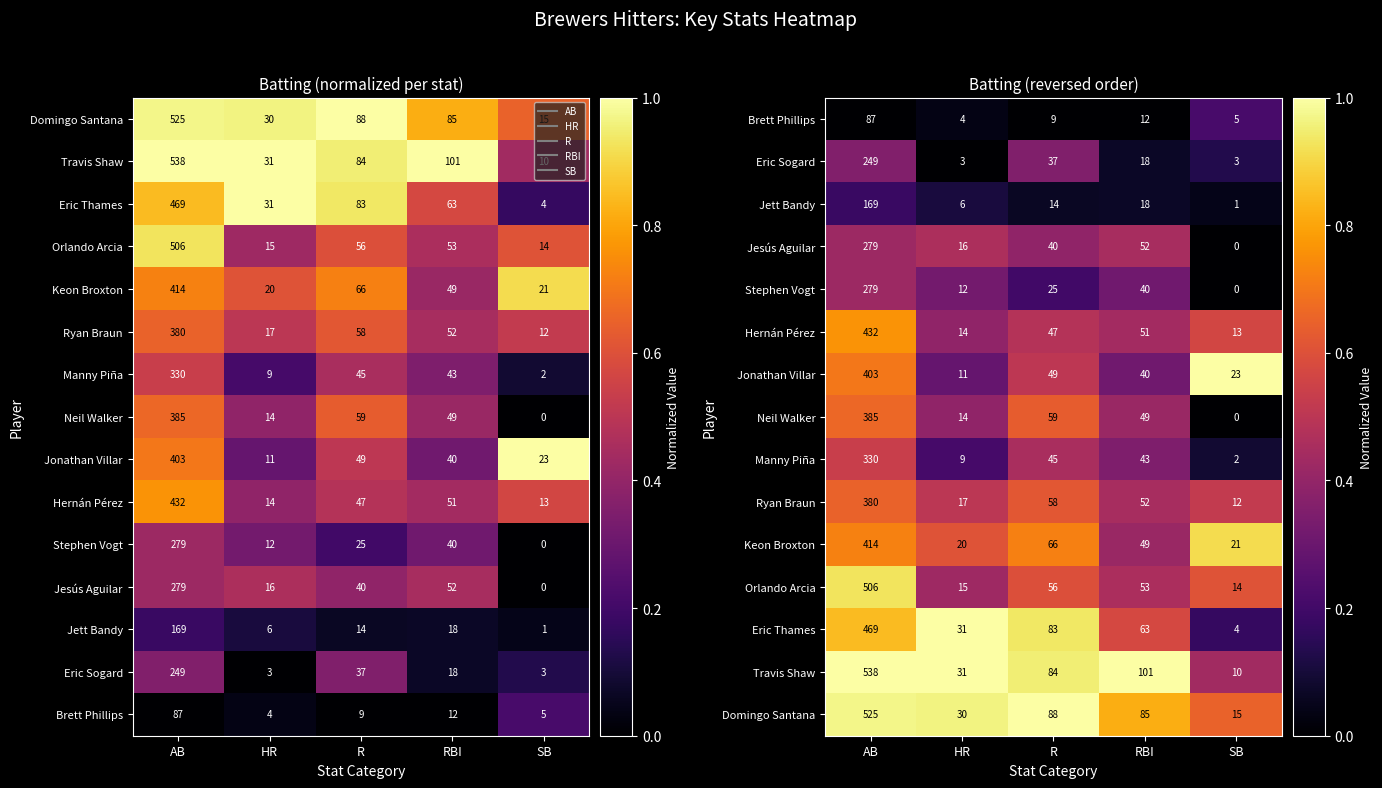

At AB, list the series in order from smallest to largest.

Brett Phillips, Jett Bandy, Eric Sogard, Jesús Aguilar, Stephen Vogt, Manny Piña, Ryan Braun, Neil Walker, Jonathan Villar, Keon Broxton, Hernán Pérez, Eric Thames, Orlando Arcia, Domingo Santana, Travis Shaw